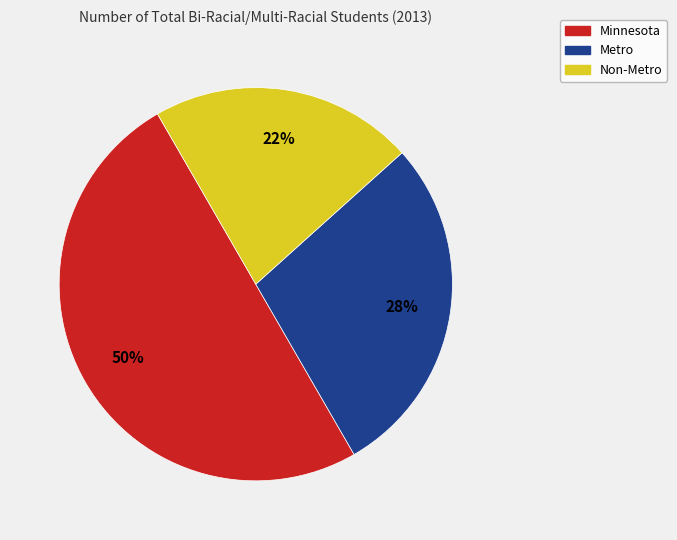

Is Metro the majority of the pie?

No